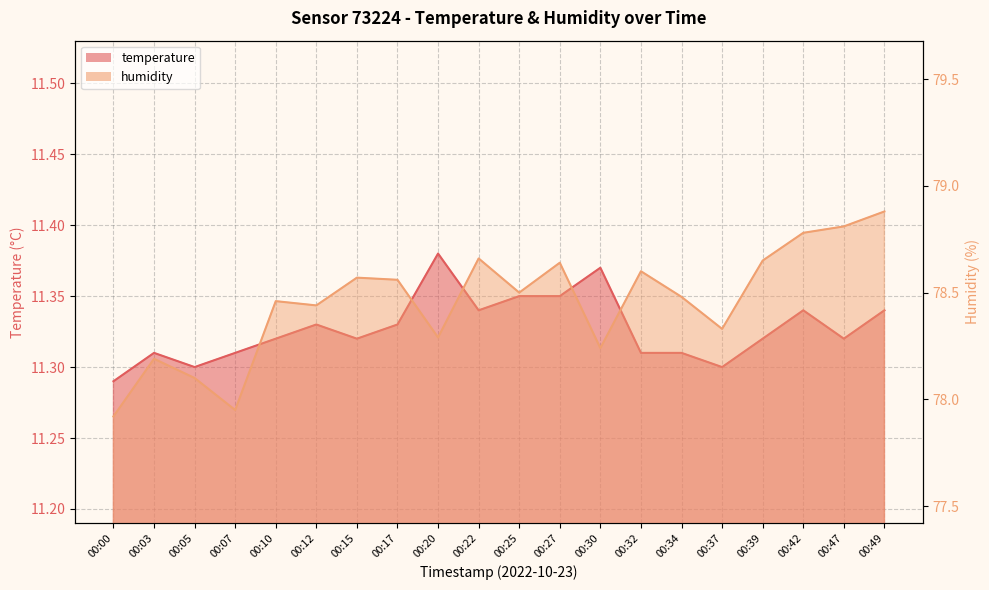

The value of temperature at 00:15 is 11.3. True or false?

True